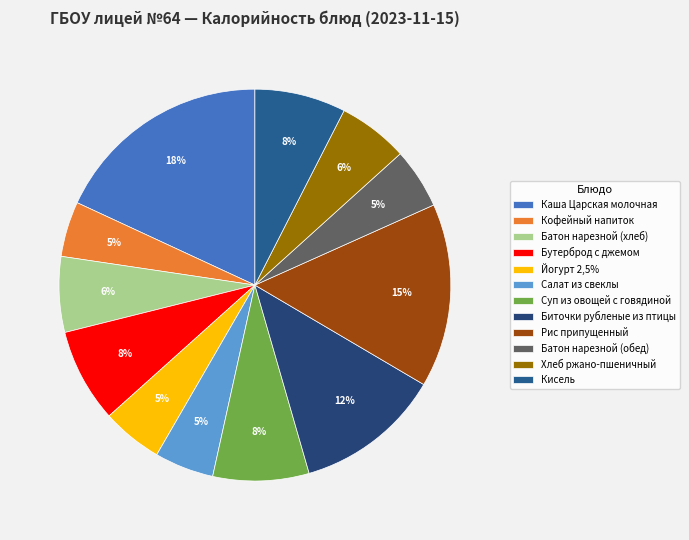

Does any single category account for the majority?

No